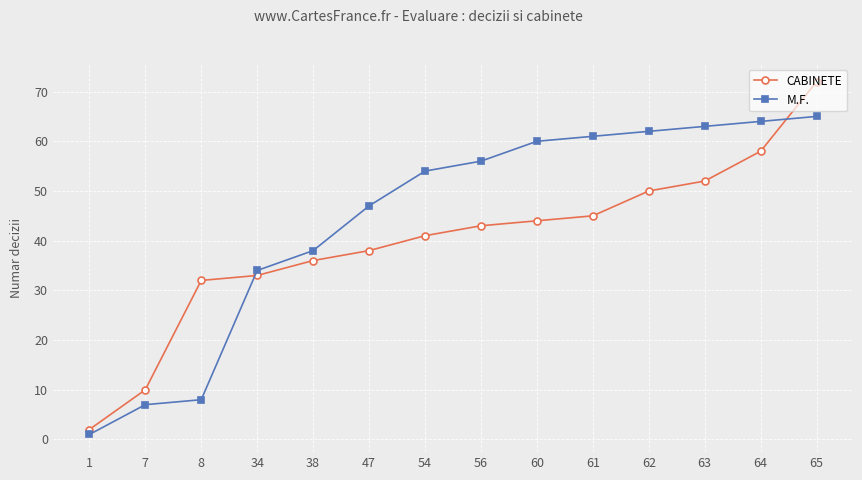

List the series in order of their overall mean, lowest first.

CABINETE, M.F.